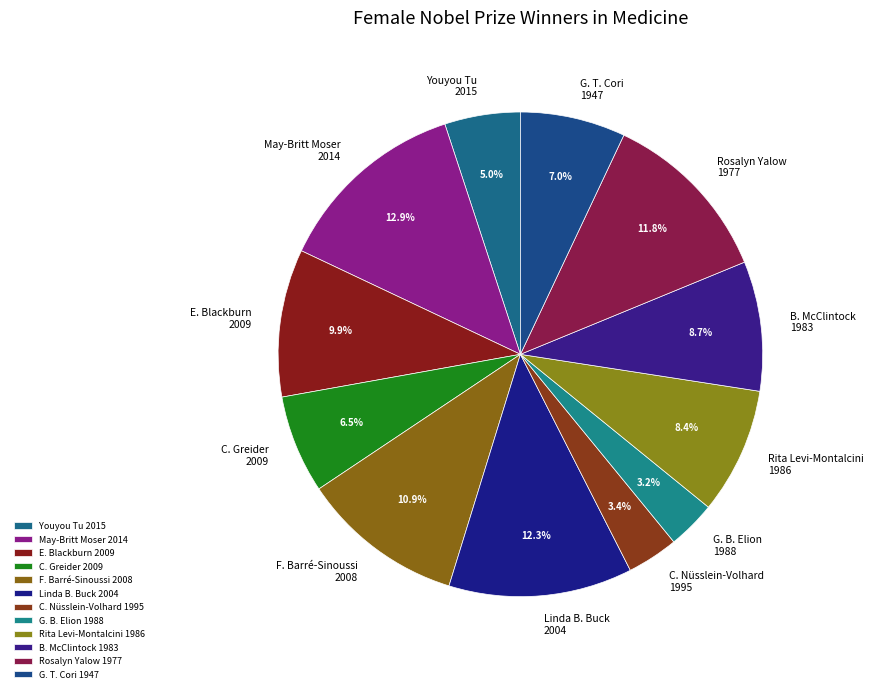

What percentage is the Rita Levi-Montalcini 1986 slice, to the nearest percent?

8%